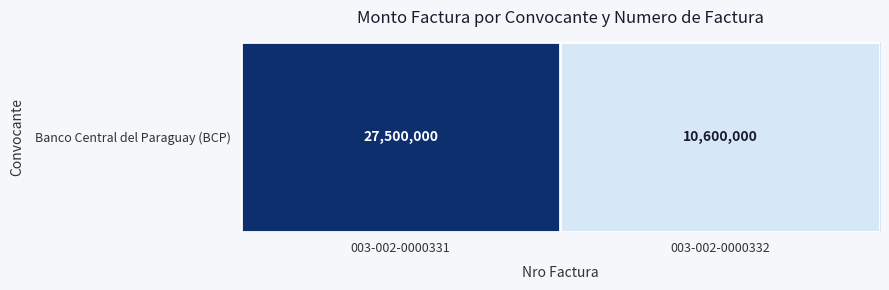

The chart shows a value of 4263988 at 003-002-0000332. True or false?

False